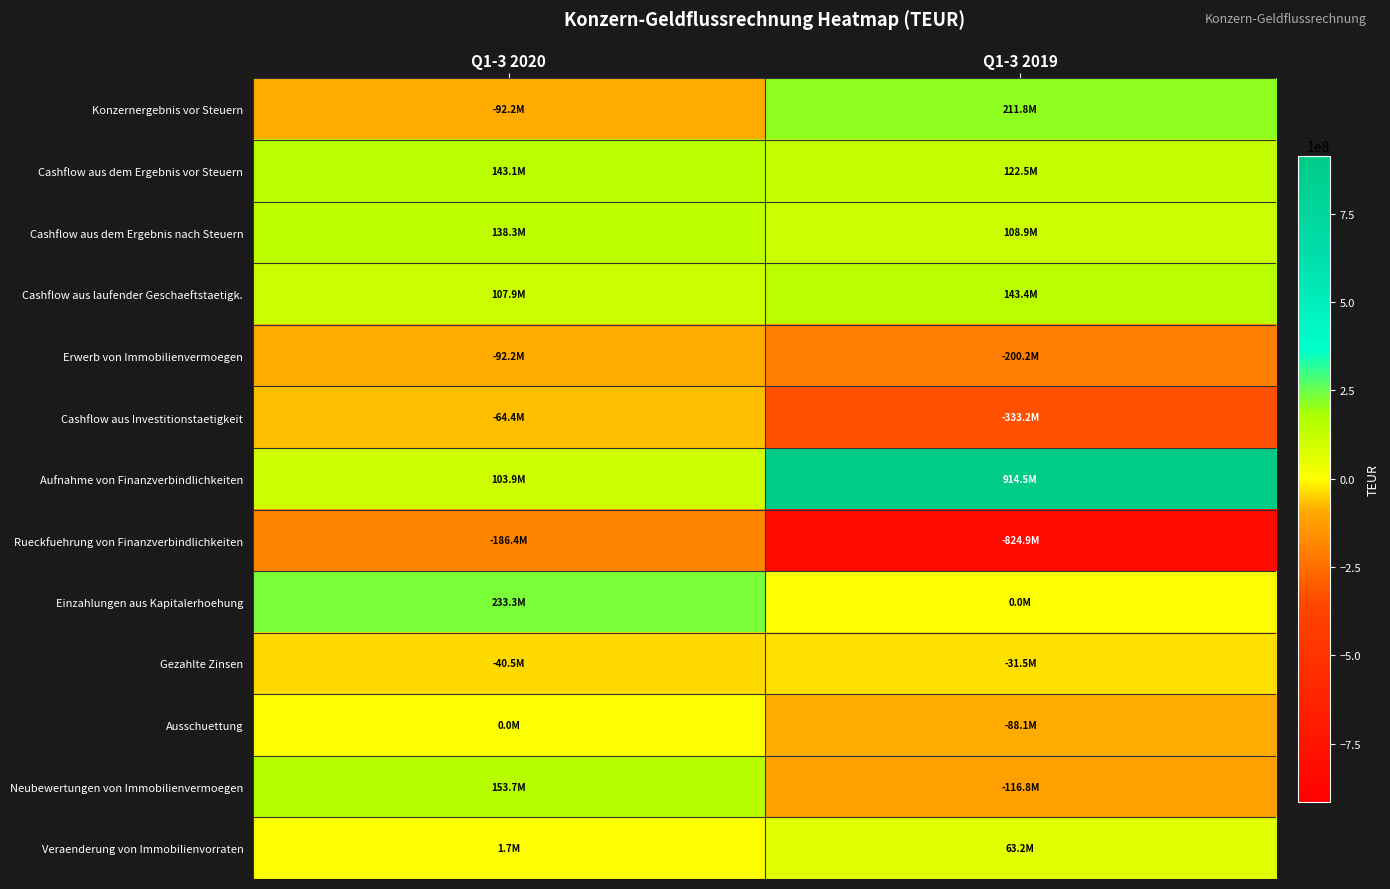

What is the difference between the highest and lowest values at Q1-3 2020?

419694000